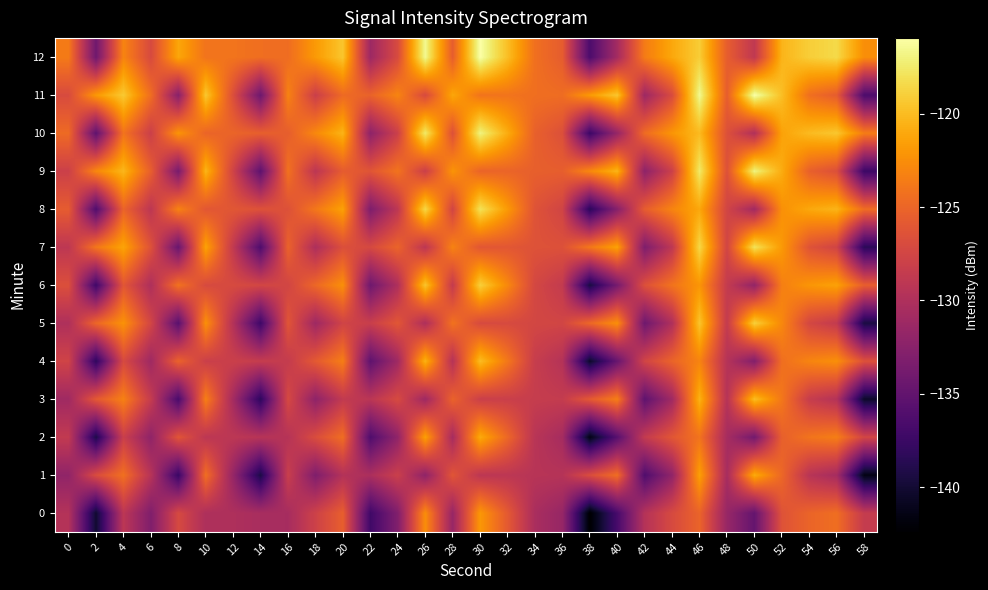

What is the greatest value displayed?

-115.9